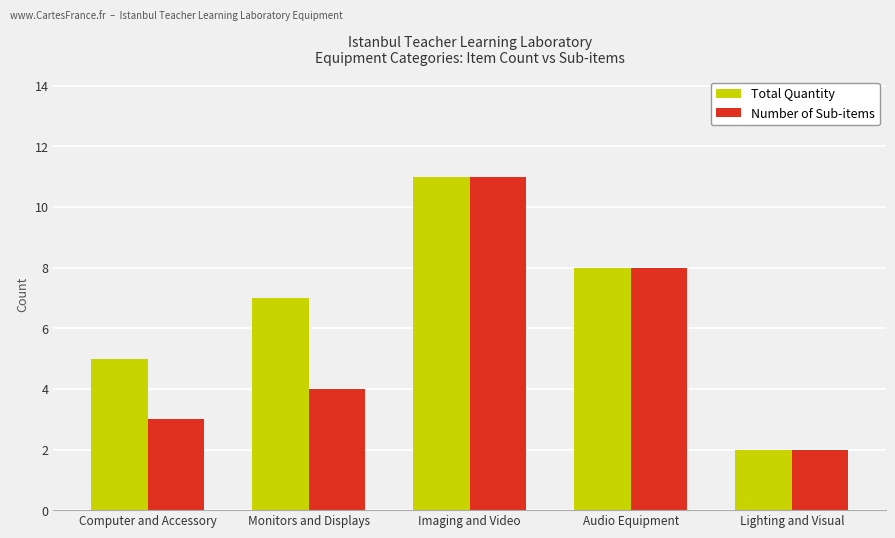

What is the approximate value of Number of Sub-items at Imaging and Video?

11